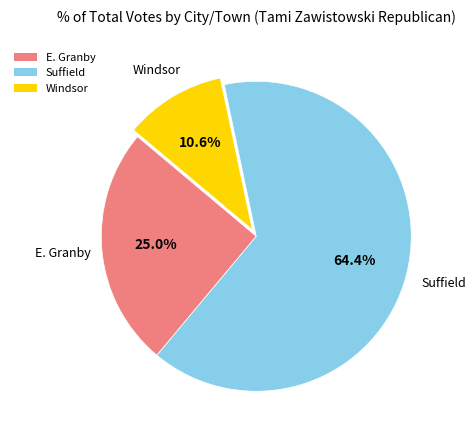

To the nearest percent, what portion does E. Granby represent?

25%